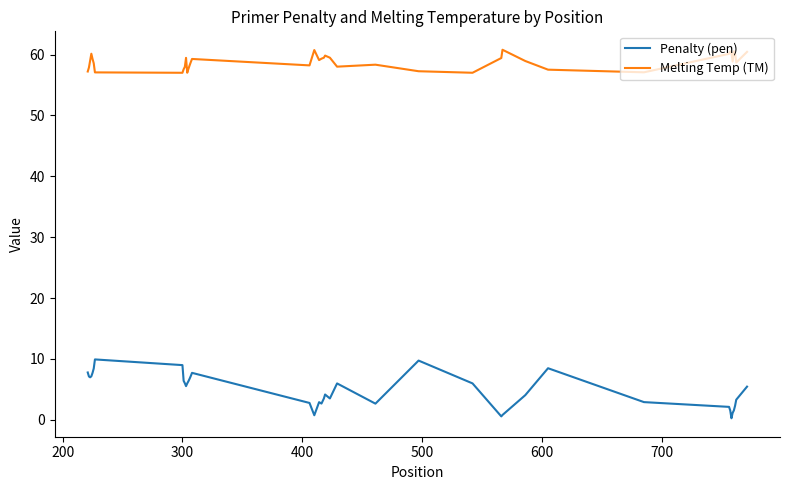

Which series has the largest total across all categories?

Melting Temp (TM)